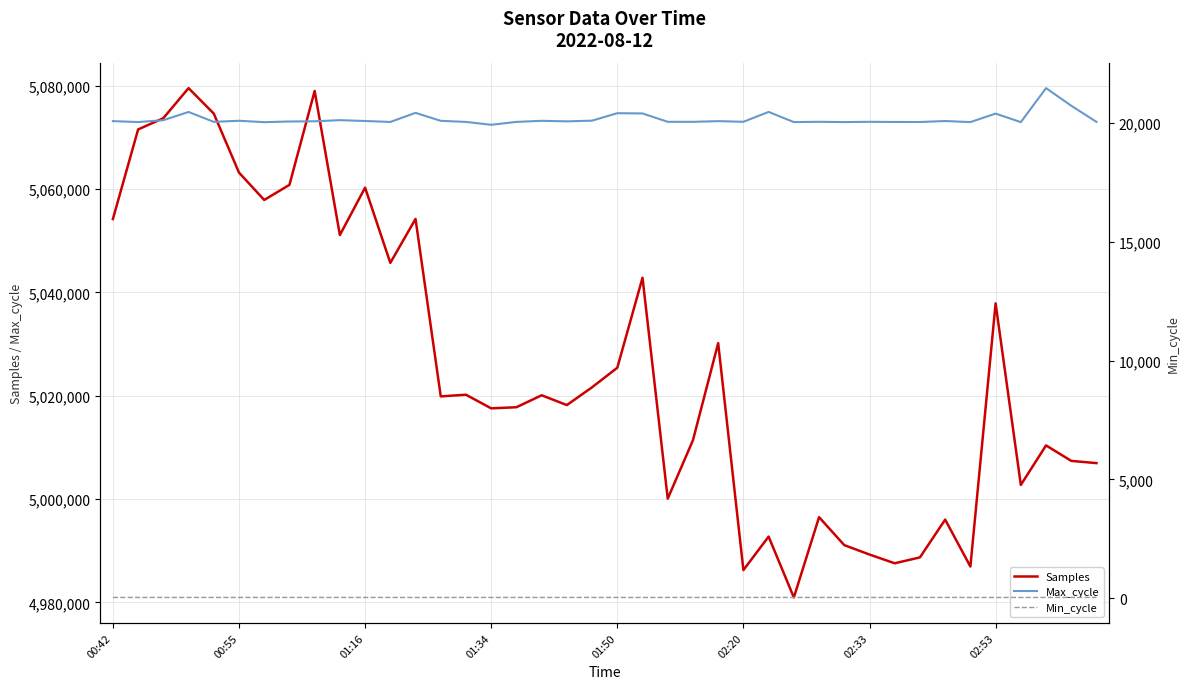

What is the highest value of the Samples series?

5079523